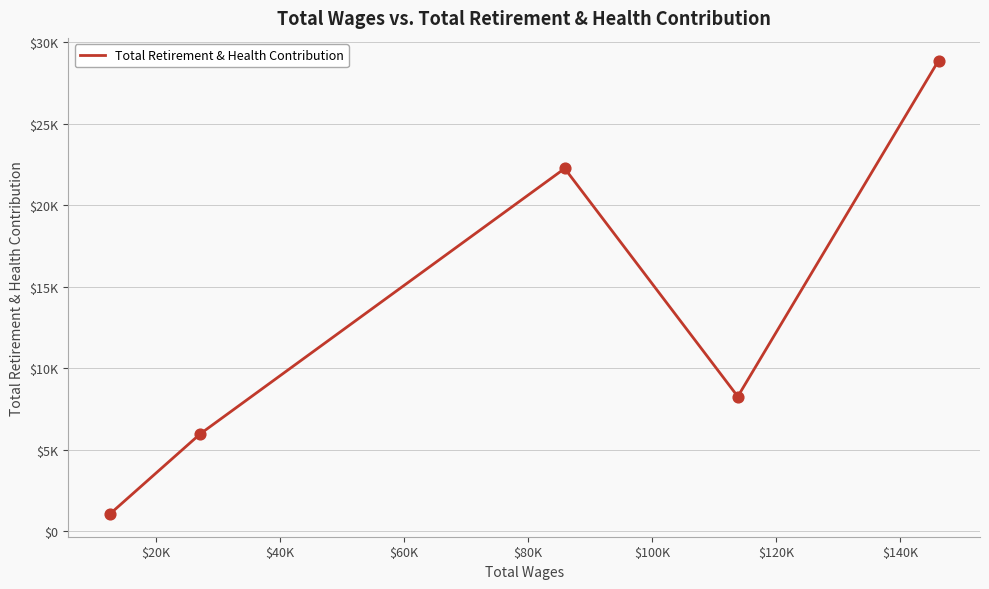

Is this an area chart (filled region under the line)?

No